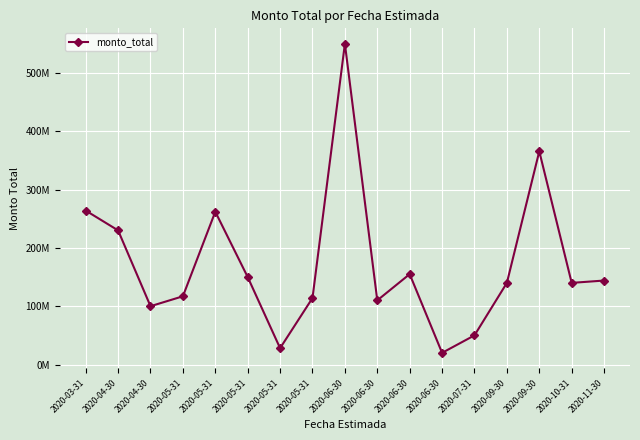

Does the chart have visible grid lines?

Yes